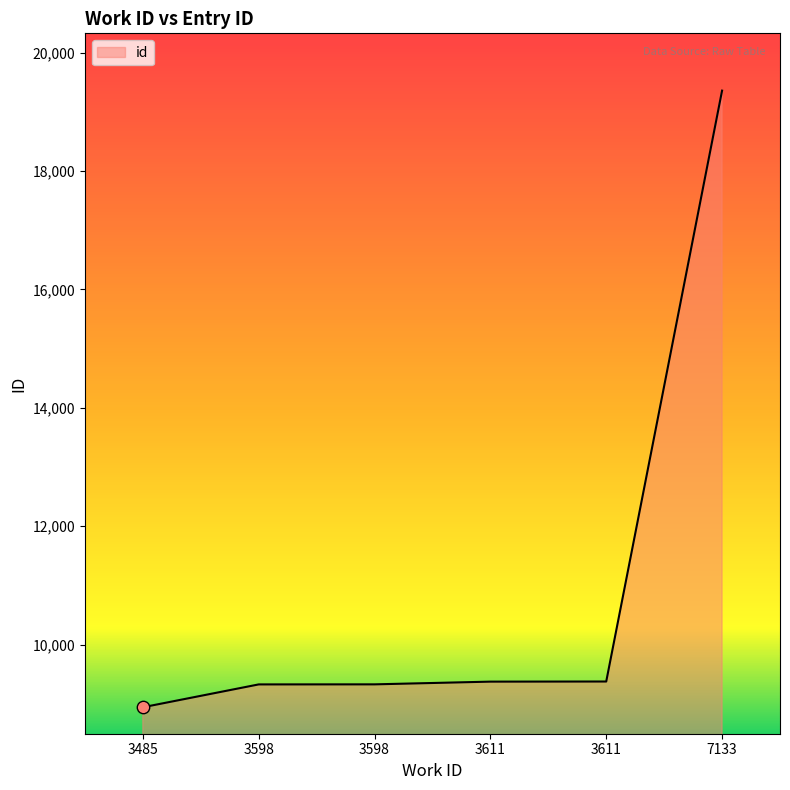

Approximately how many times larger is the value at 7133 compared to 3611?

2.1